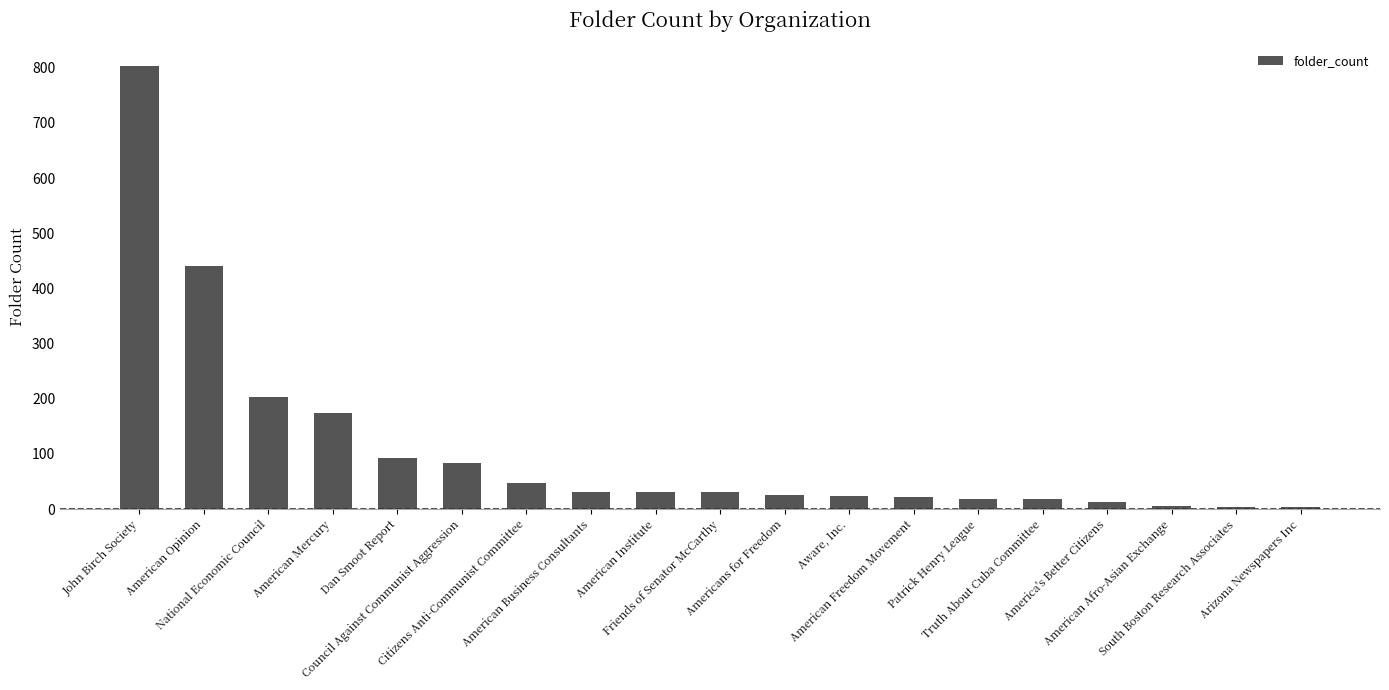

True or false: the data shows 5 at American Afro-Asian Exchange.

True